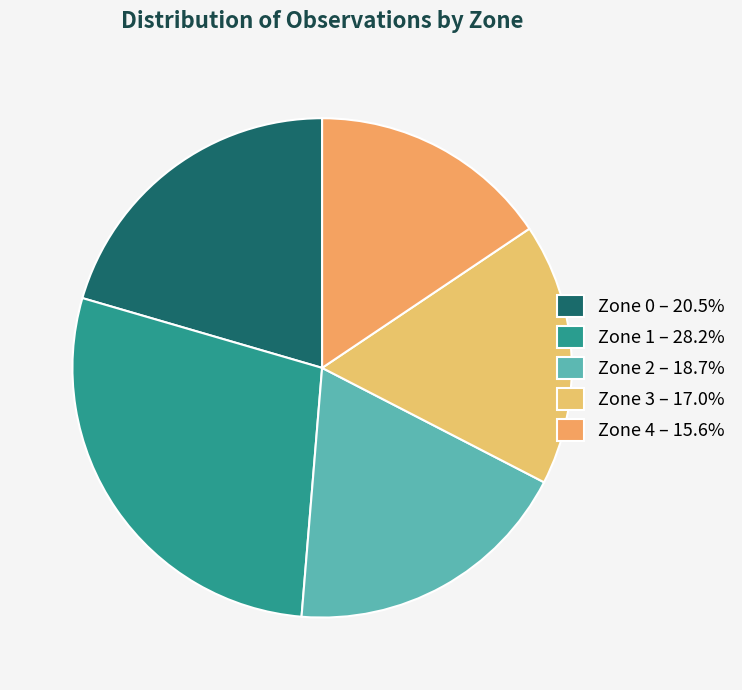

Which category has the biggest portion of the pie?

Zone 1